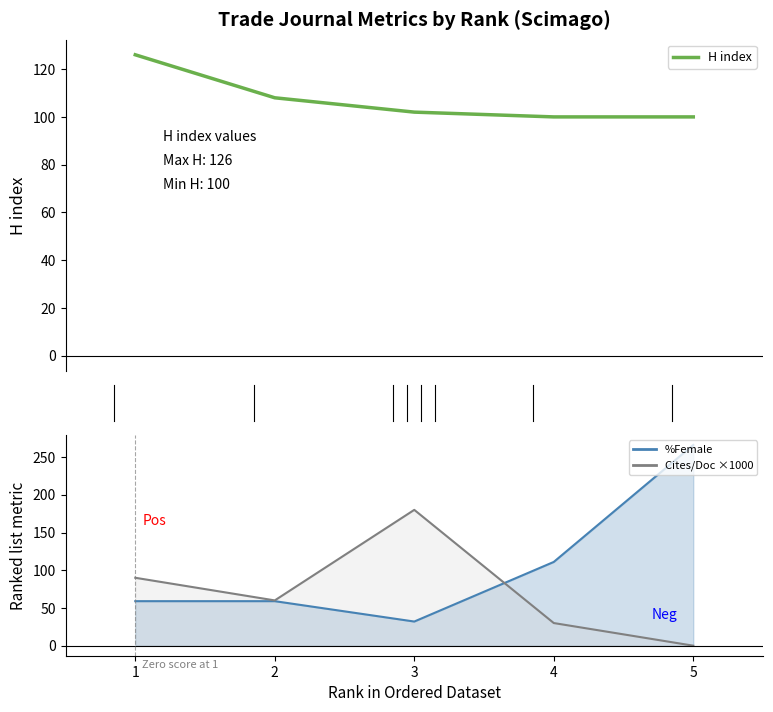

What is the sum of all Cites/Doc ×1000 line values?

360